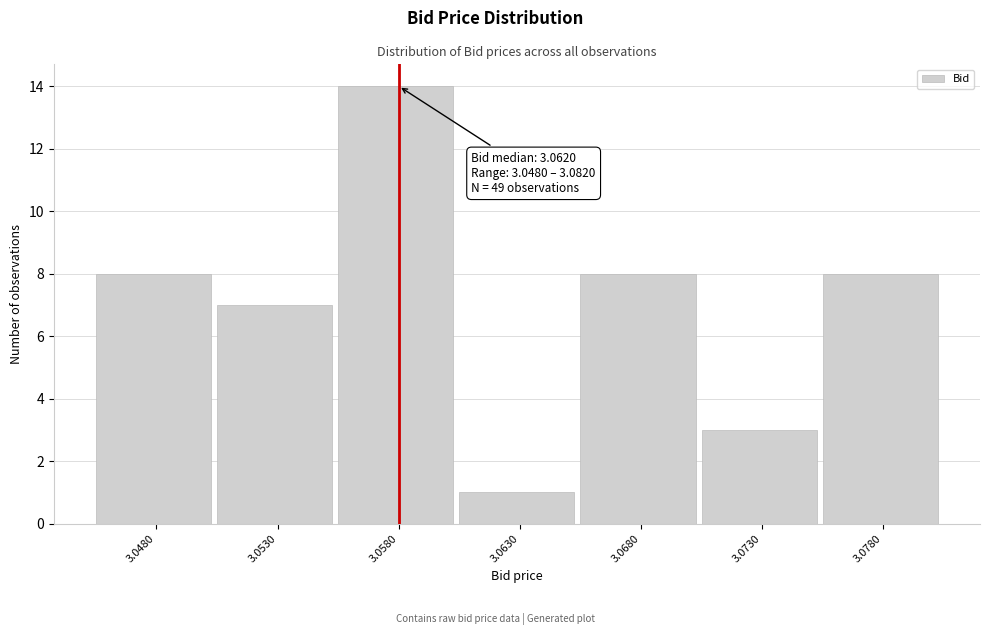

Reading left to right, extract all data points from this chart.

3.0480=8	3.0530=7	3.0580=14	3.0630=1	3.0680=8	3.0730=3	3.0780=8